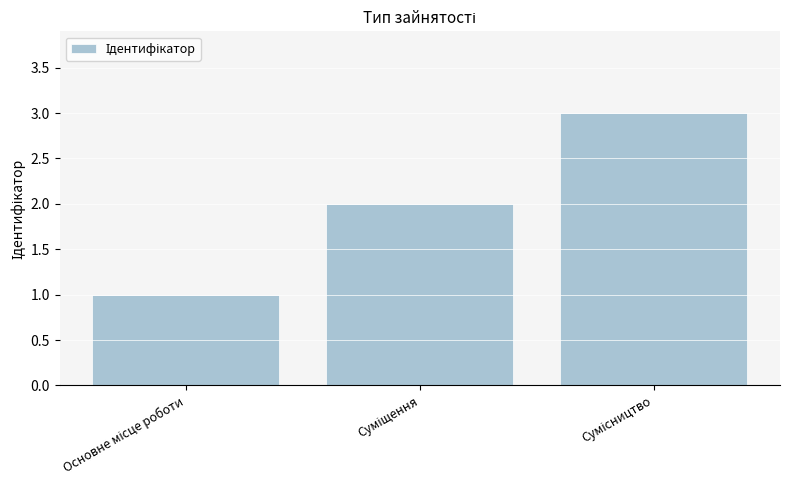

What is the sum of all values?

6